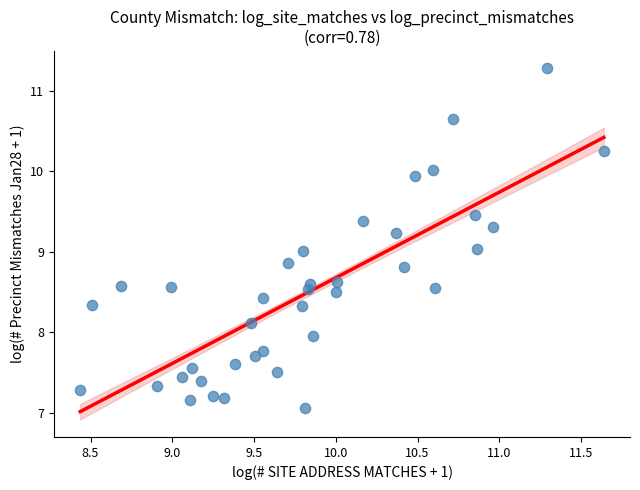

What is the range of Y values (max minus min)?

4.2